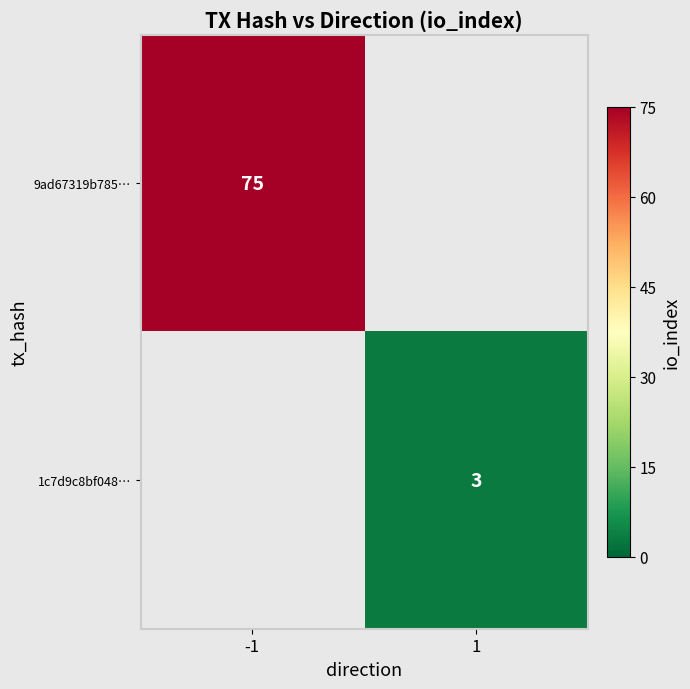

At how many categories does at least one series exceed 55?

1